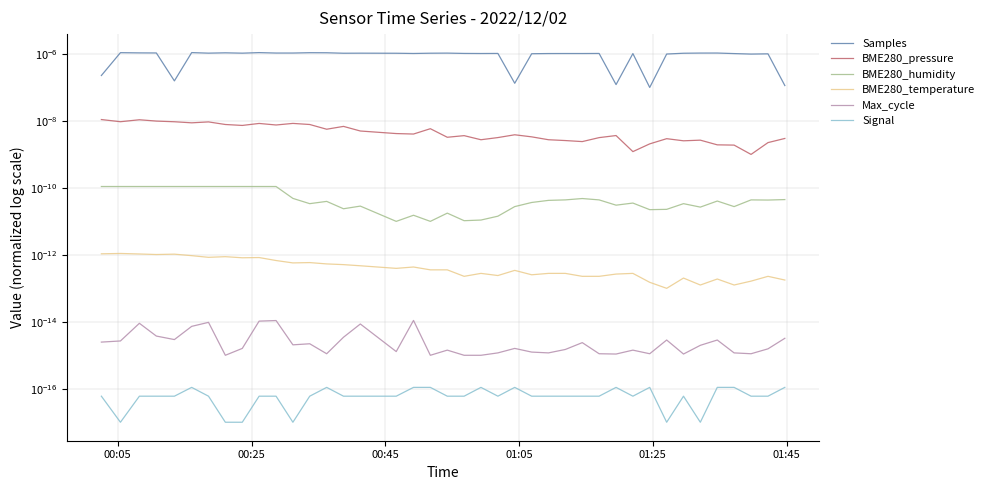

How many lines are shown in the chart?

6